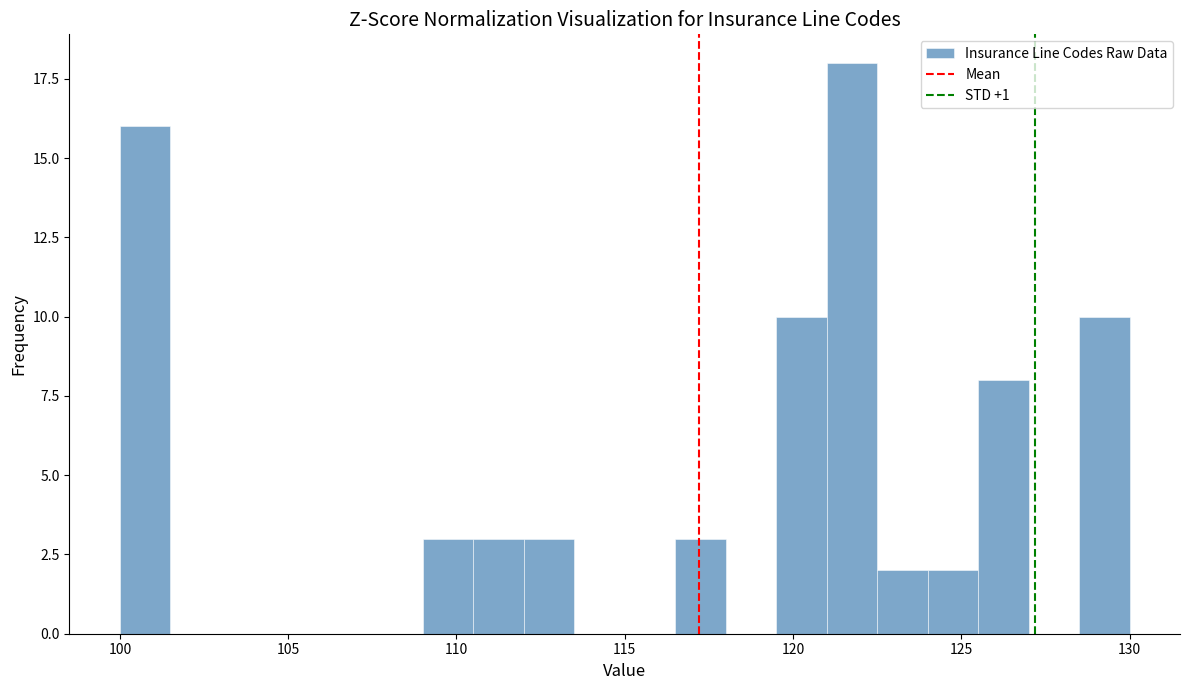

Around what value on the x-axis is the tallest bar? Give the approximate position of its centre, as read against the axis.

122.0